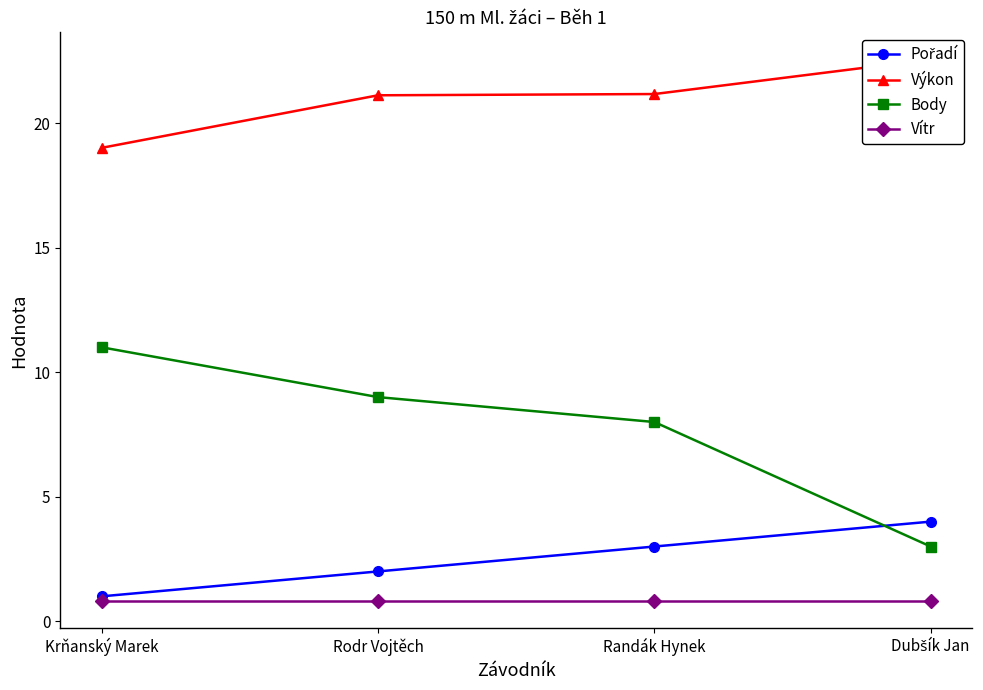

Rank the series at Krňanský Marek from highest to lowest value.

Výkon, Body, Pořadí, Vítr